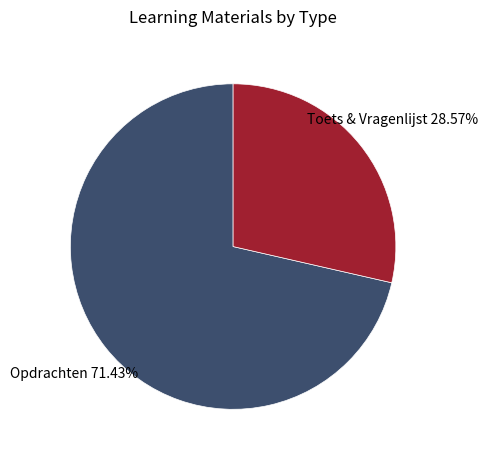

What is the smallest slice in the pie chart?

Toets & Vragenlijst